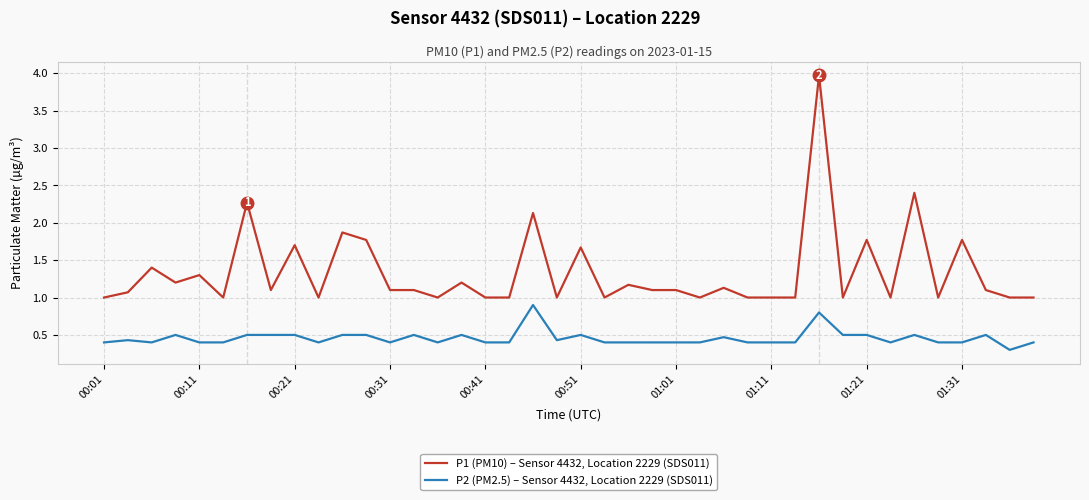

Which series has the largest total across all categories?

P1 (PM10) – Sensor 4432, Location 2229 (SDS011)